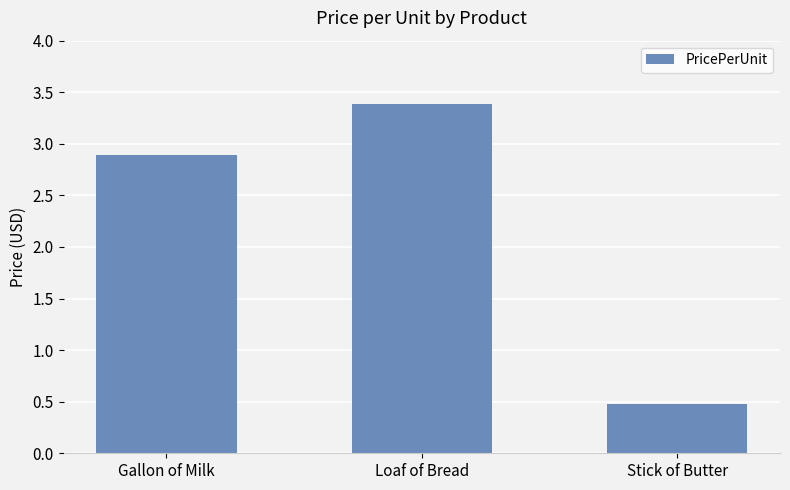

Does the chart contain stacked bars?

No